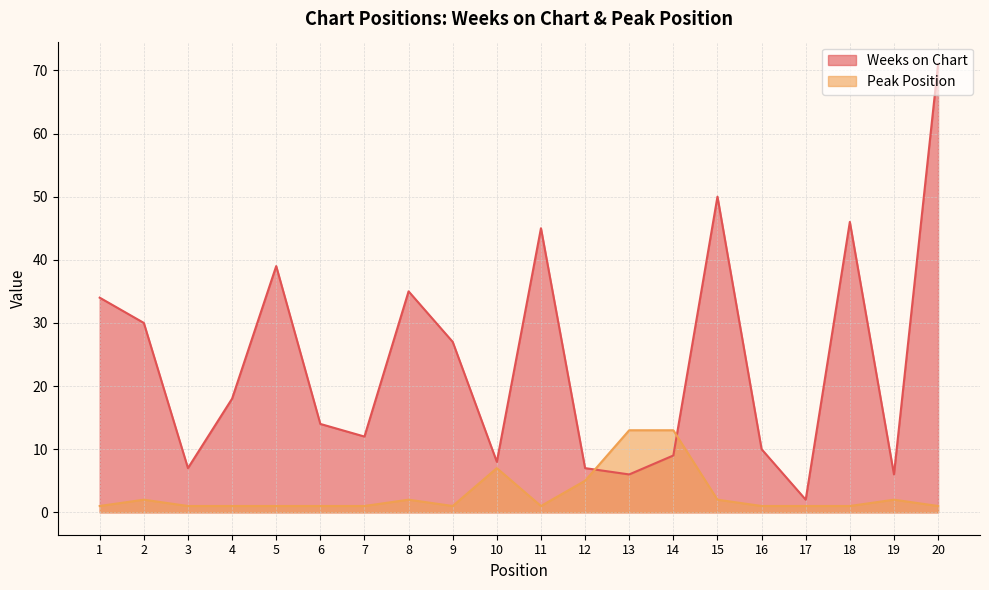

What is the maximum value shown in the chart?

71